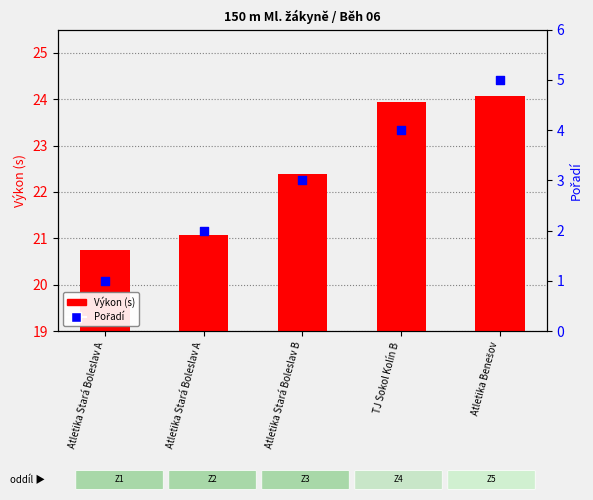

At which category is the sum across all series the highest?

Atletika Benešov